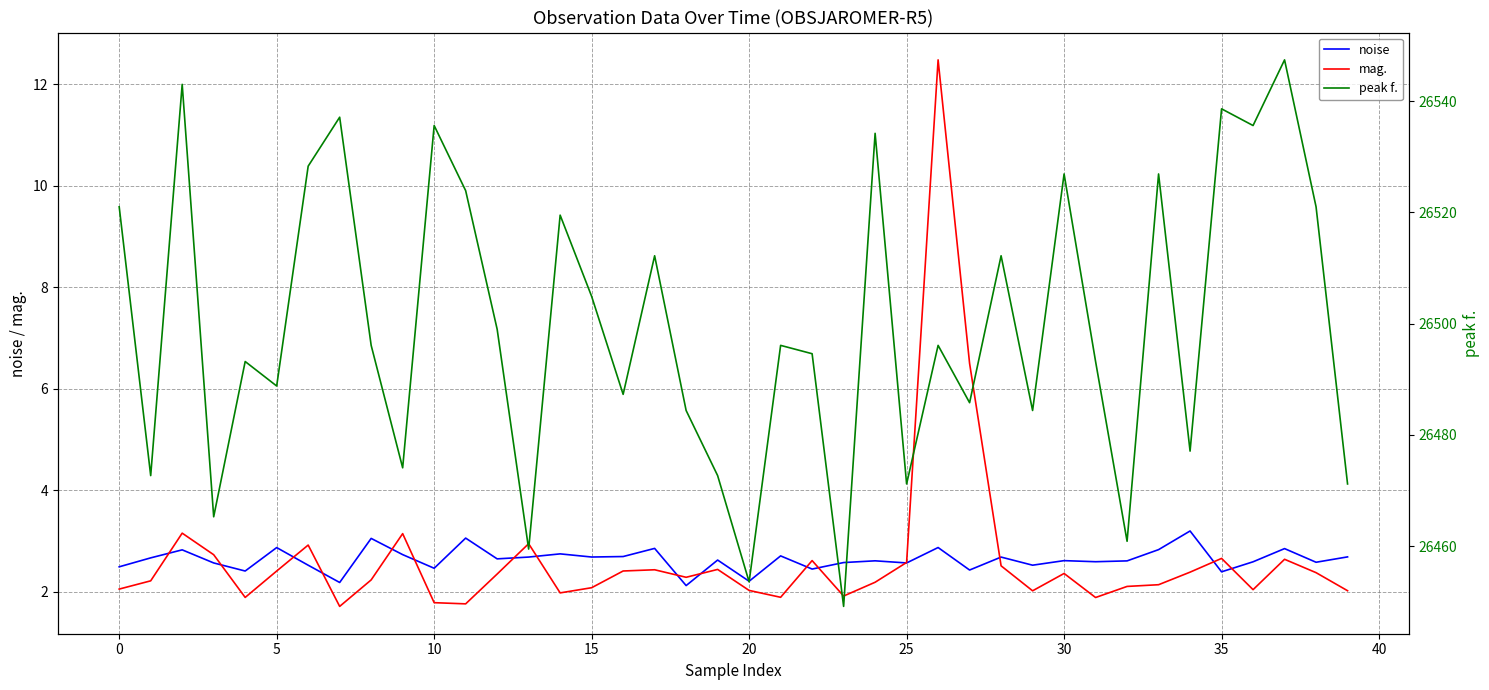

What is the lowest value of the noise series?

2.1